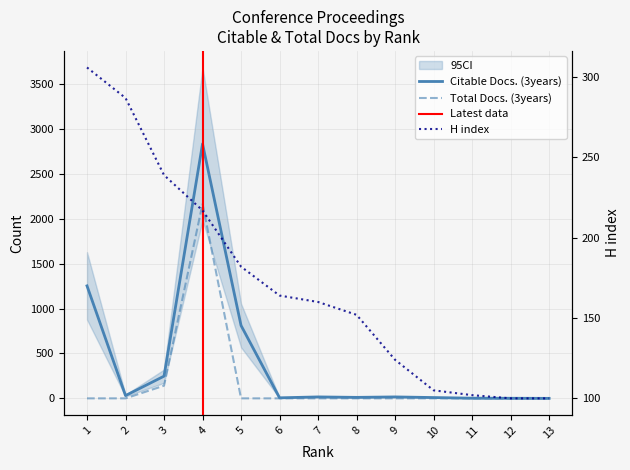

How many data points in Citable Docs. (3years) are less than 16?

6